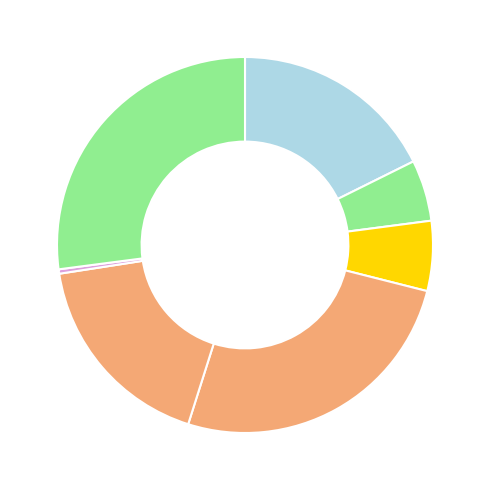

To the nearest percent, what is the average slice percentage?

12%